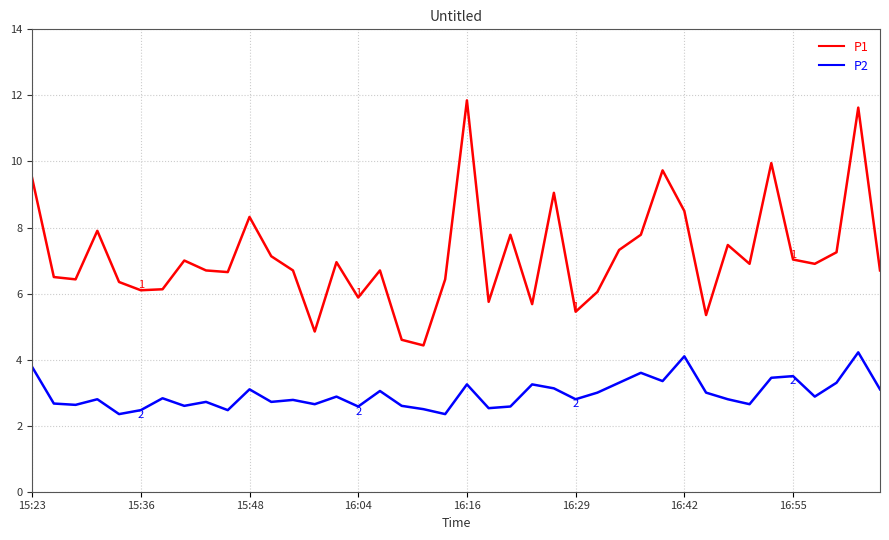

Which series has the largest total across all categories?

P1